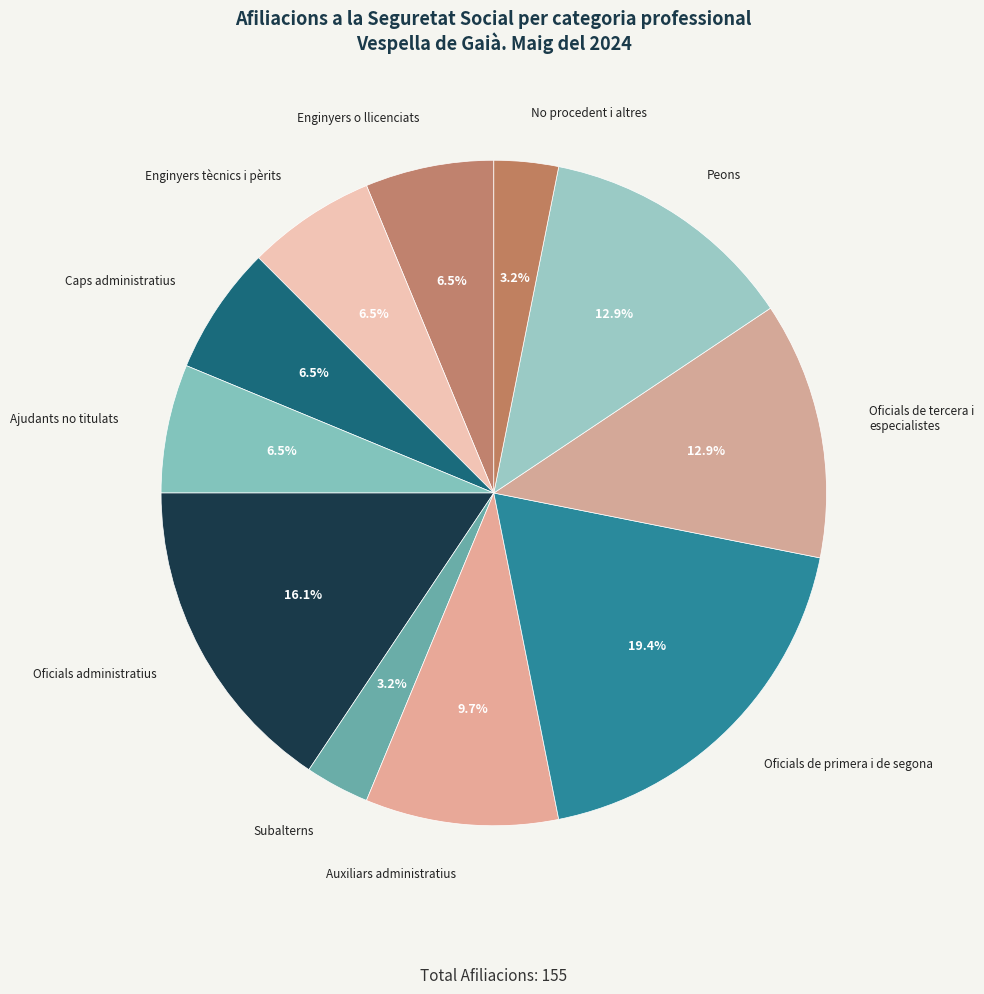

To the nearest percent, what portion does Subalterns represent?

3%